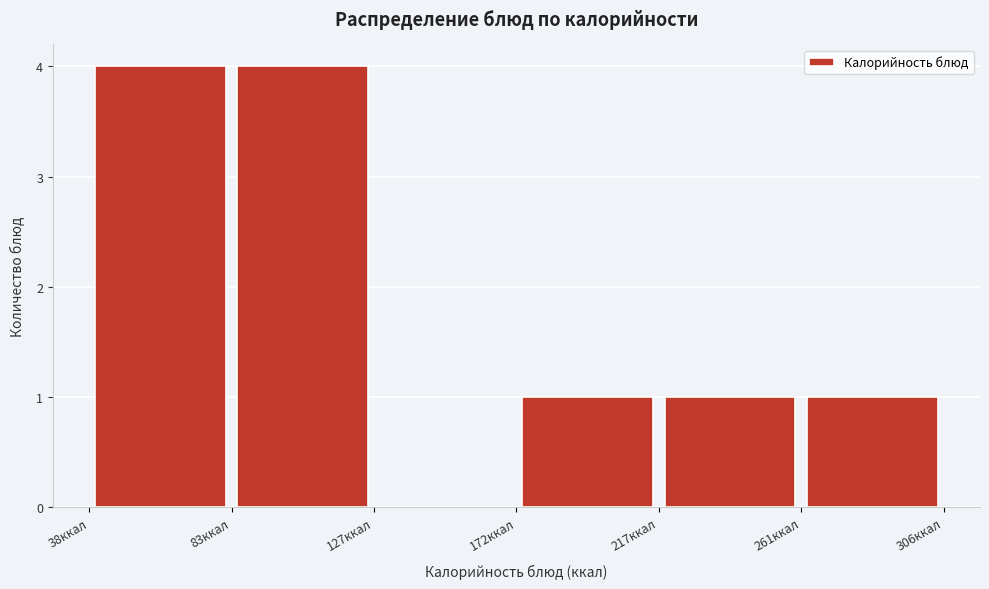

How tall is the bar that spans 170 to 215 on the x-axis? Neither the bar edges nor the heights are printed on the chart, so give them approximately, as read against the axes.

1